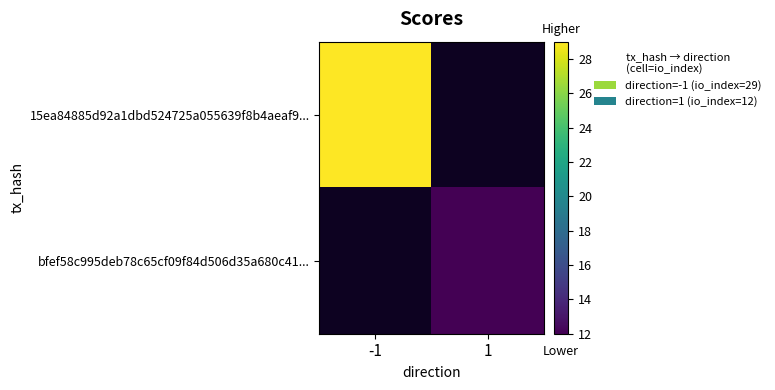

Which category has the highest value across all series?

-1